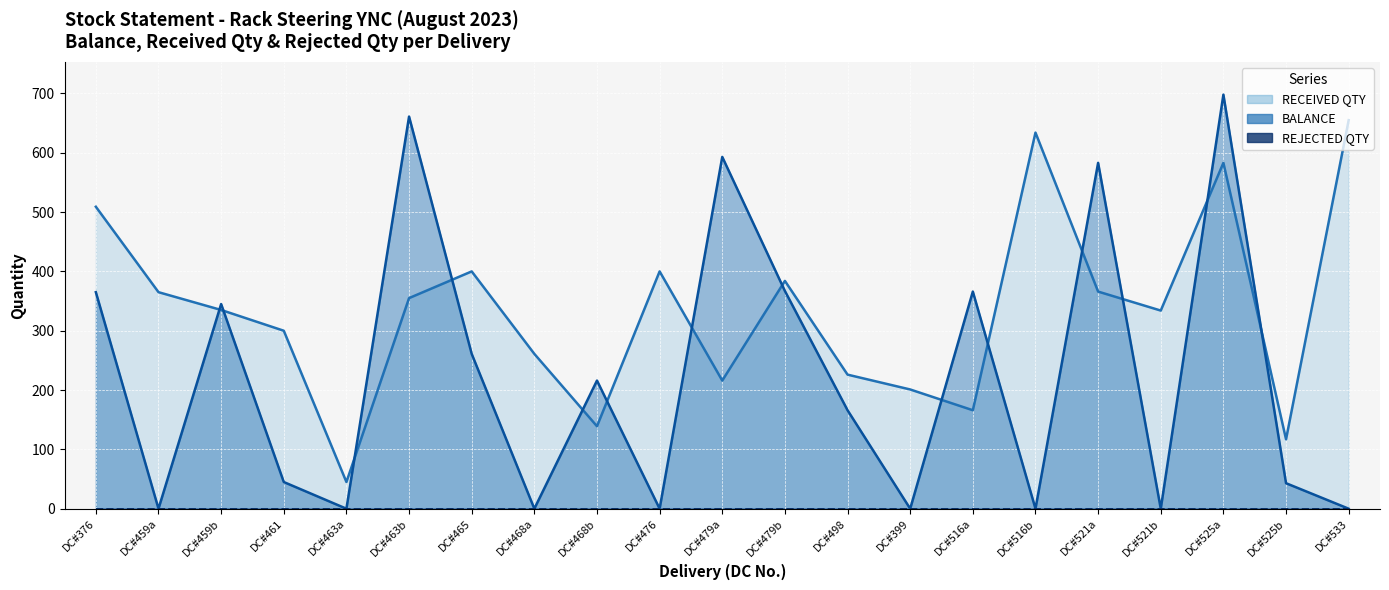

How many series are shown in this chart?

3